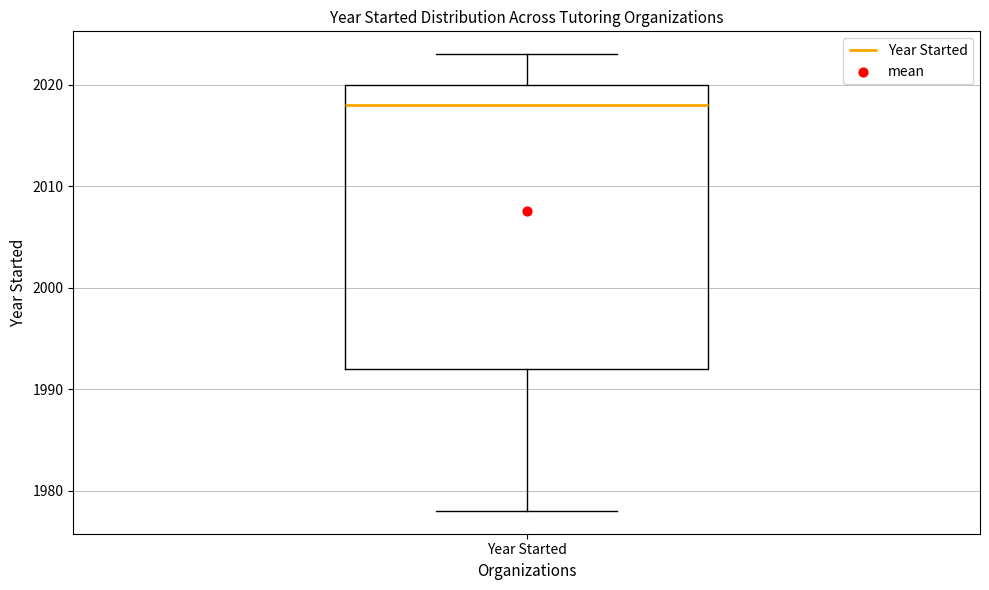

Transcribe this box plot: give where the median line is, the range the box spans, and where the two whiskers end, as read against the y-axis. The values are not printed on the chart, so give them approximately, as read against the axis.

median 2018, box 1992 to 2020, whiskers 1978 to 2023